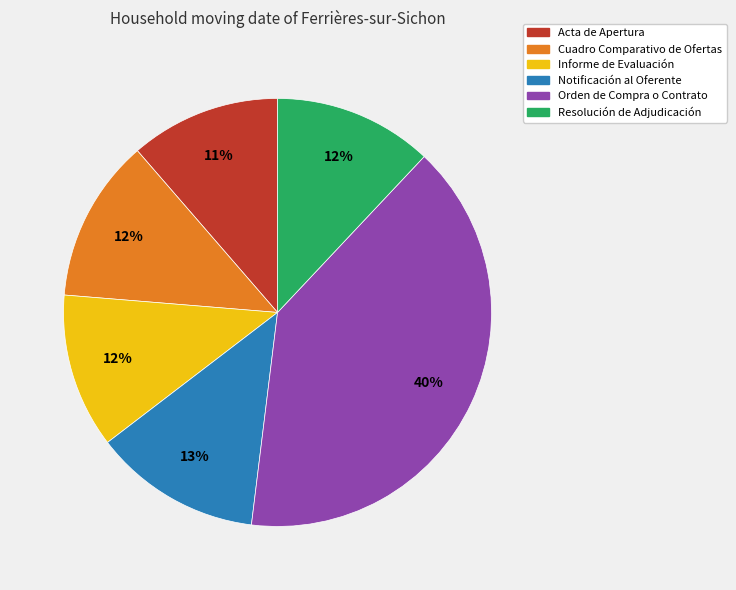

Which category has the biggest portion of the pie?

Orden de Compra o Contrato